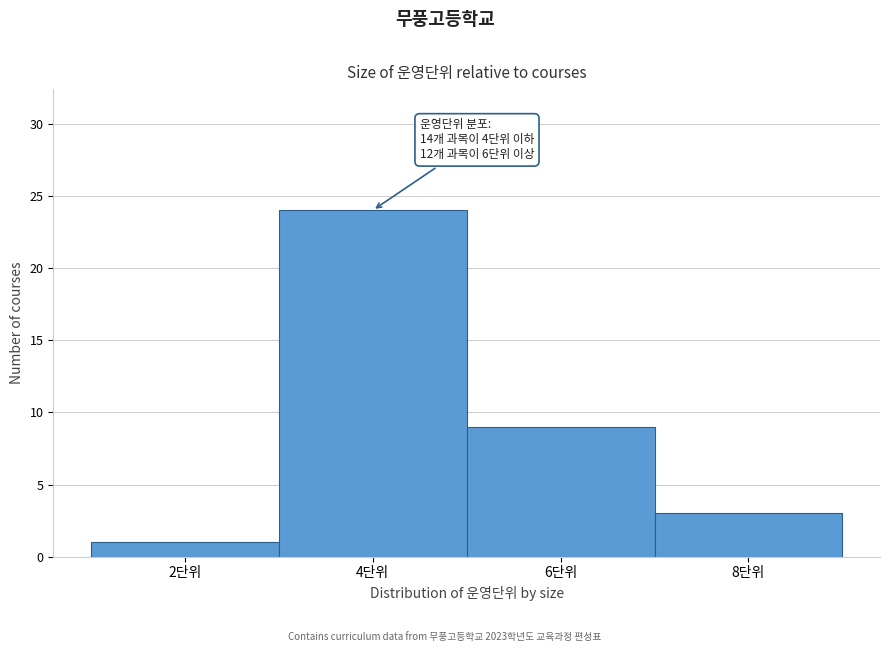

Reading left to right, list all the values displayed in this chart.

2단위=1	4단위=24	6단위=9	8단위=3